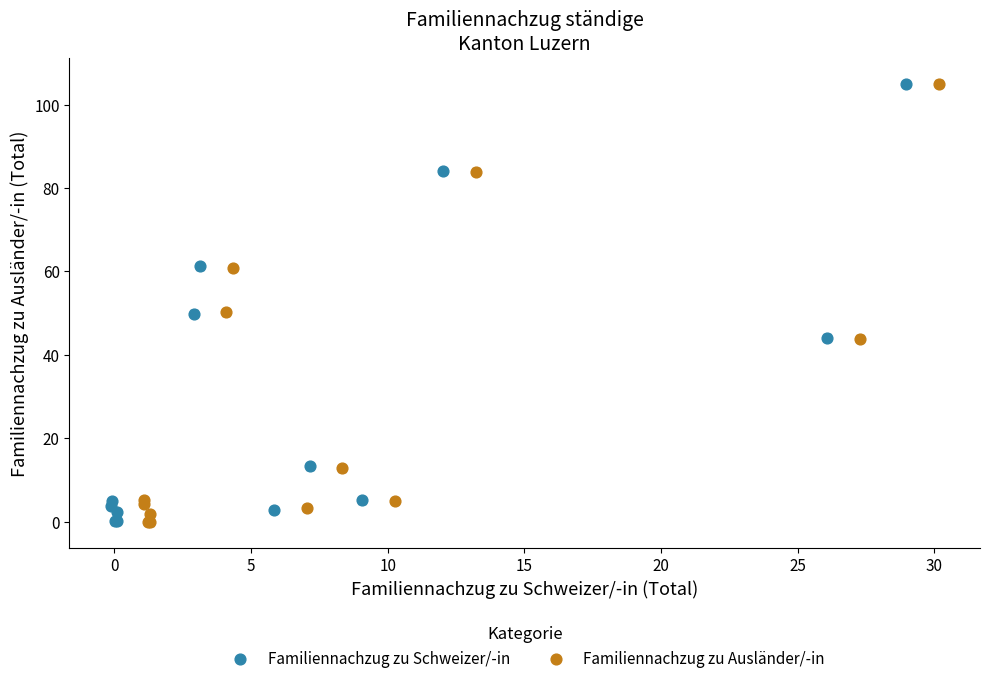

Which series has the largest Y range (max minus min)?

Familiennachzug zu Ausländer/-in